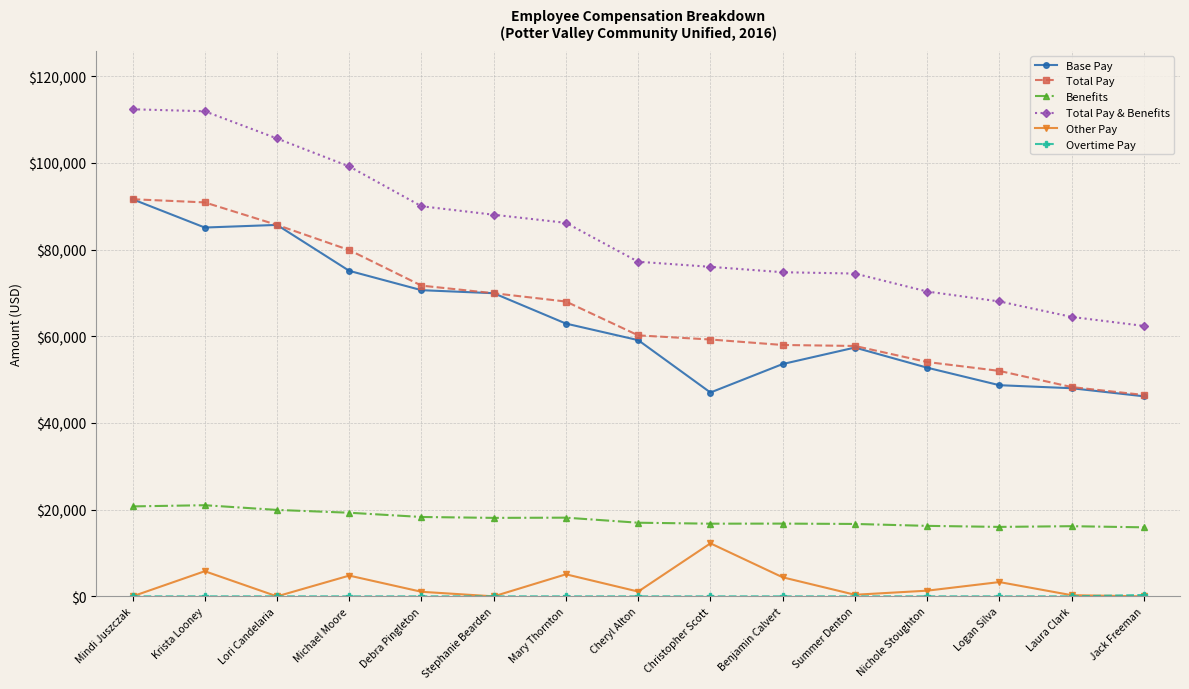

Between Summer Denton and Logan Silva, which series saw the biggest shift?

Base Pay